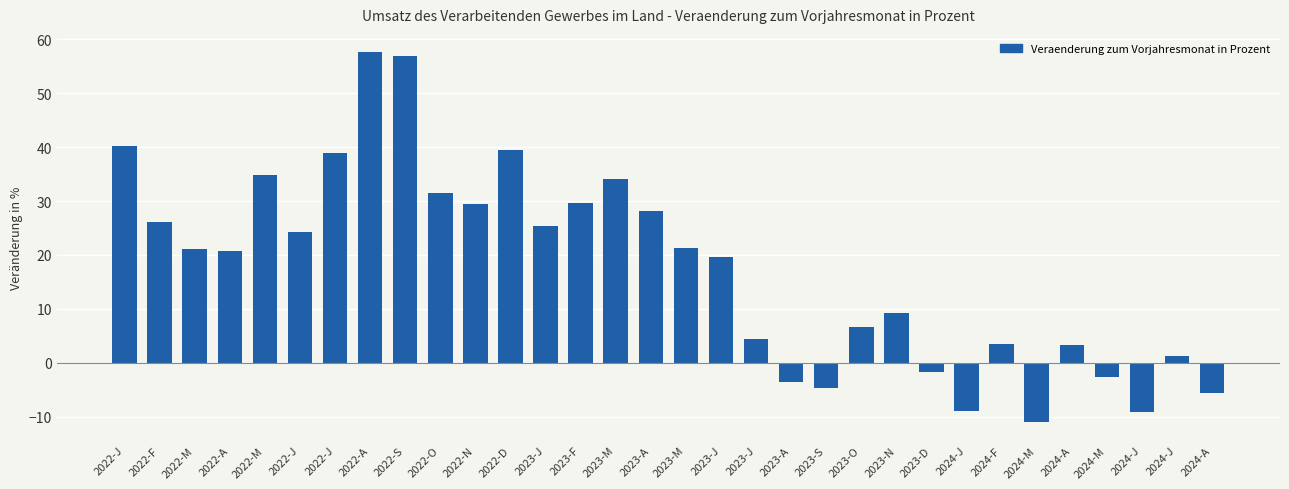

How many negative values are there?

8